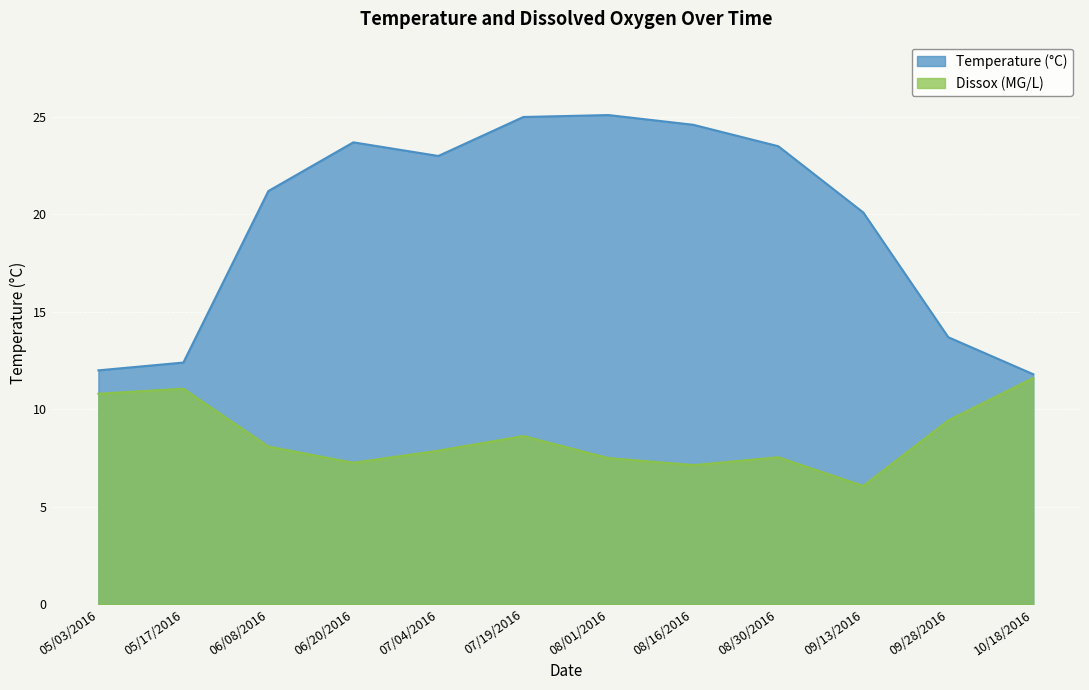

The Temperature series shows 34.4 at 08/16/2016. True or false?

False